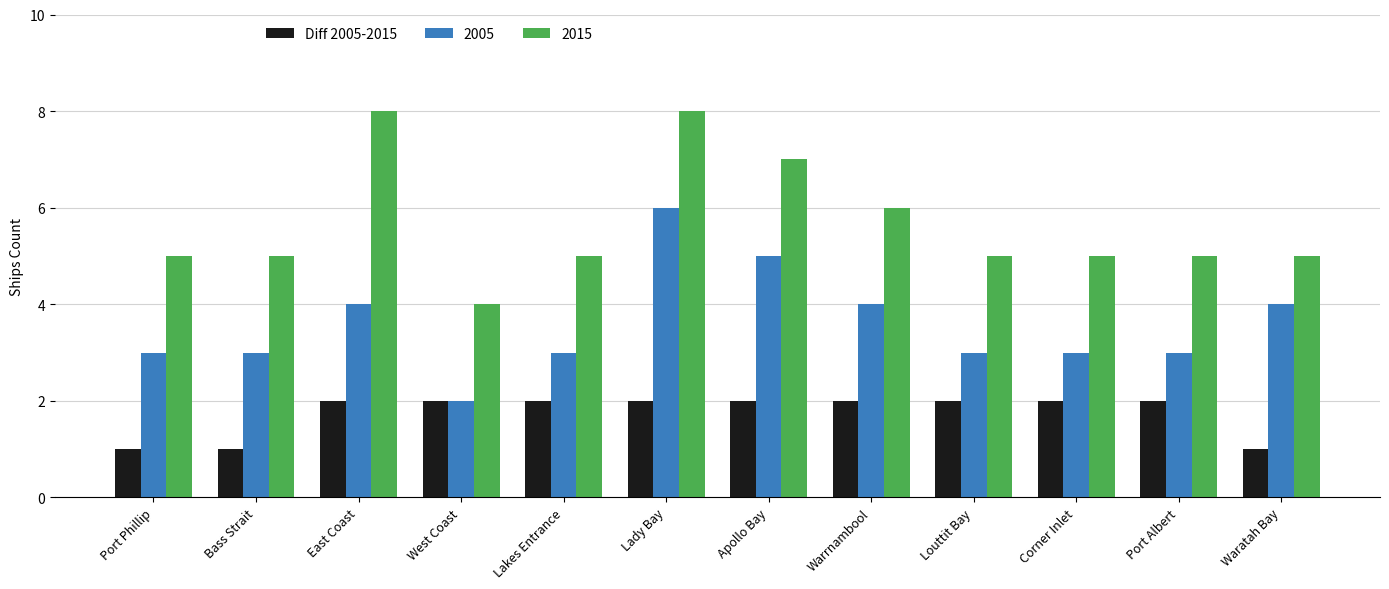

Which series has the largest total across all categories?

2015